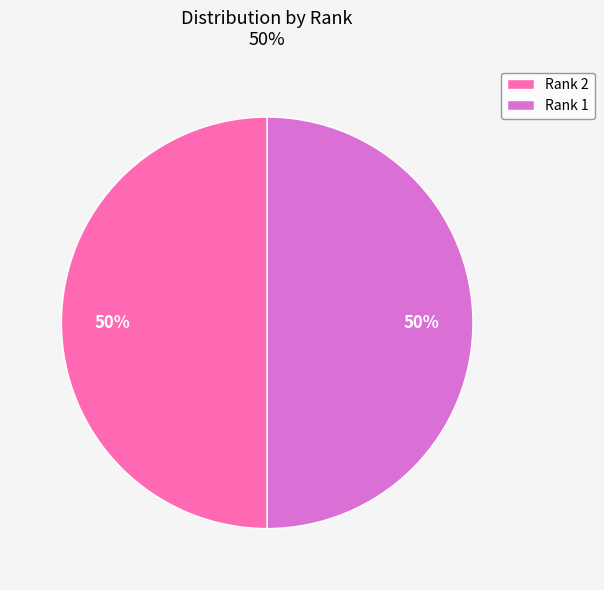

To the nearest percent, what percentage of the pie is Rank 2?

50%